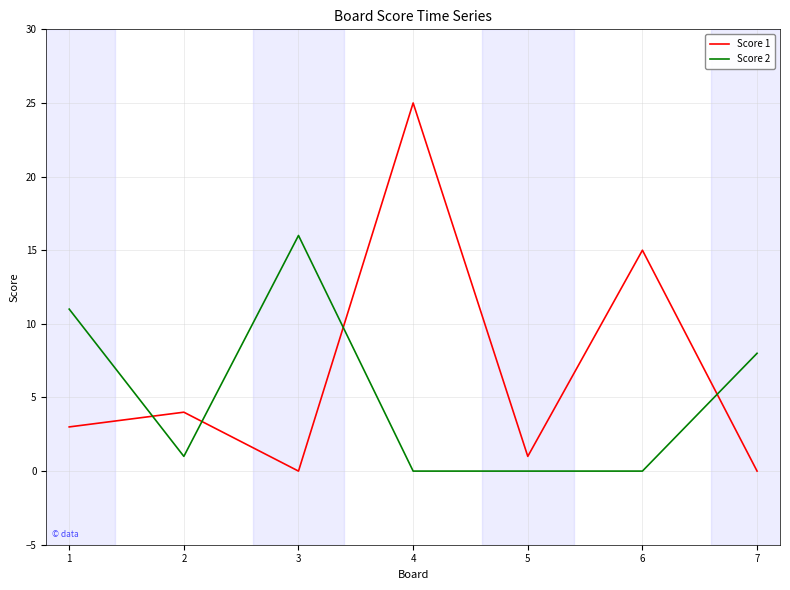

What is the sum of all Score 2 values?

36